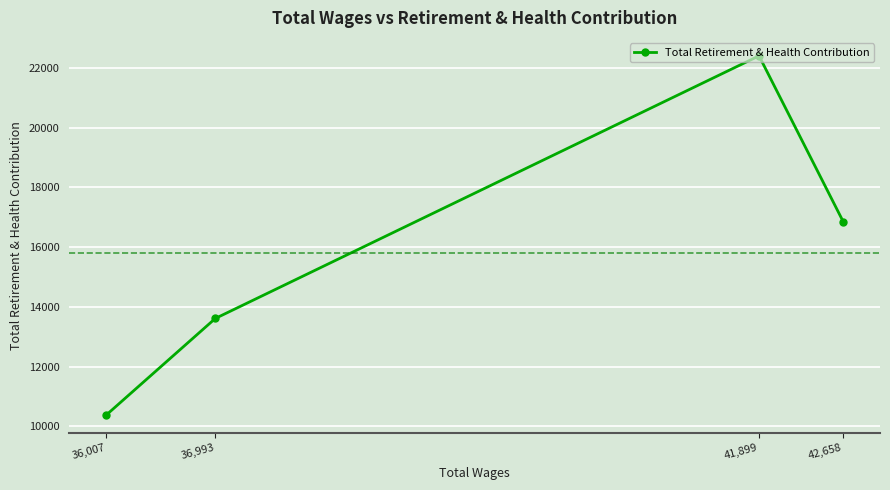

Does the chart display data point markers on the line(s)?

Yes